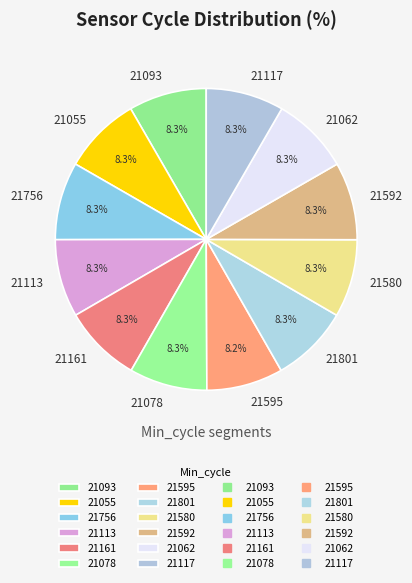

Approximately how many times larger is the value at 21592 compared to 21580?

1.0